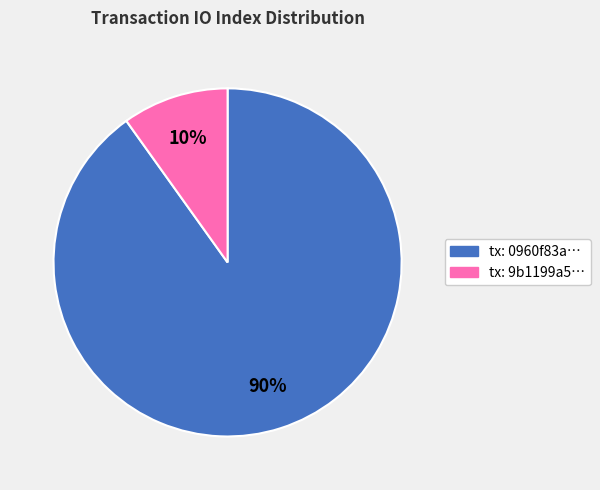

To the nearest percent, what is the difference between the largest and smallest slice percentages?

80%